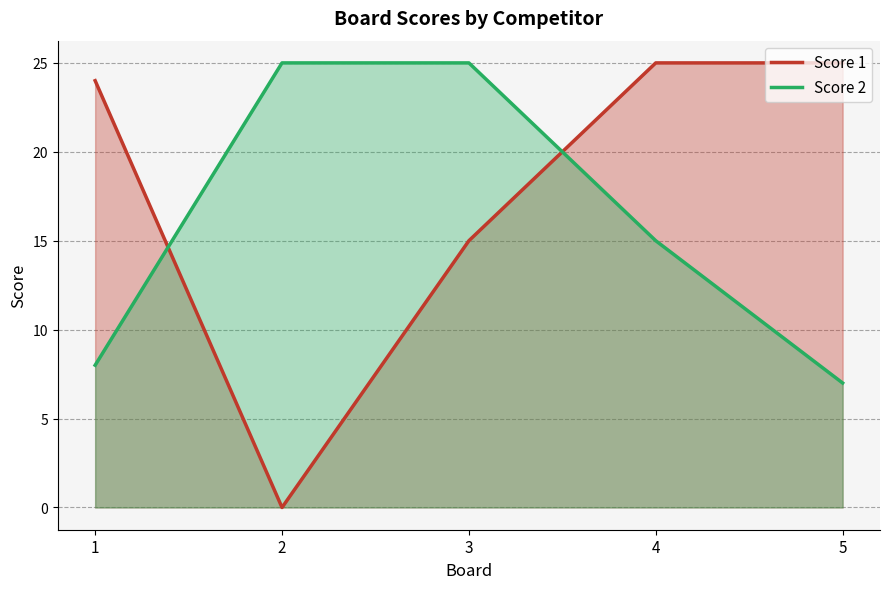

The value of Score 1 at 1 is 36. True or false?

False